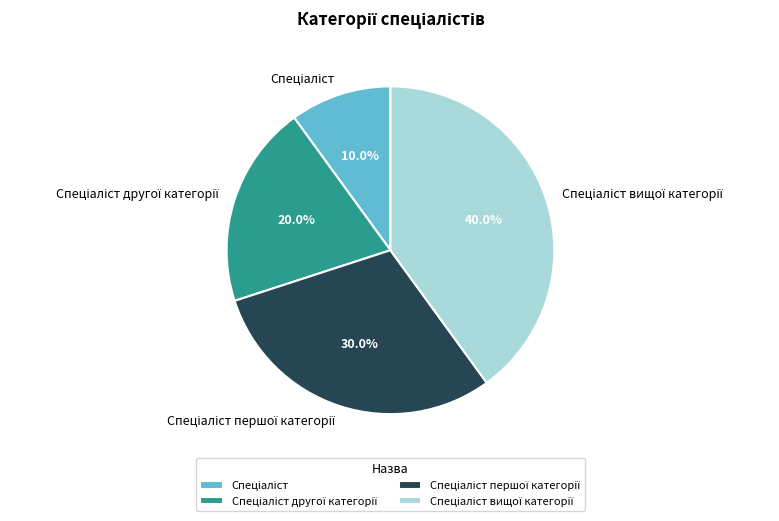

How many segments does this pie chart have?

4